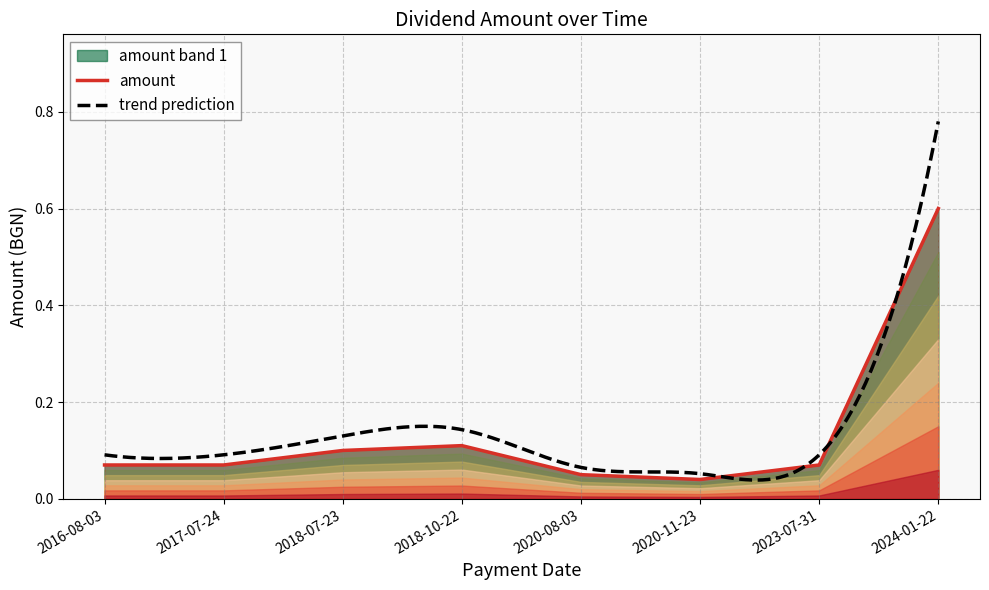

Which has a higher value, 2017-07-24 or 2016-08-03?

2017-07-24